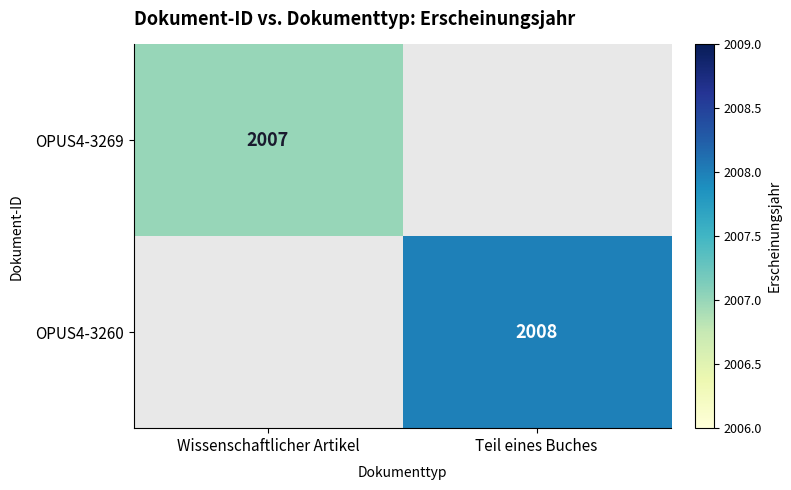

What is the maximum value shown in the chart?

2008.0